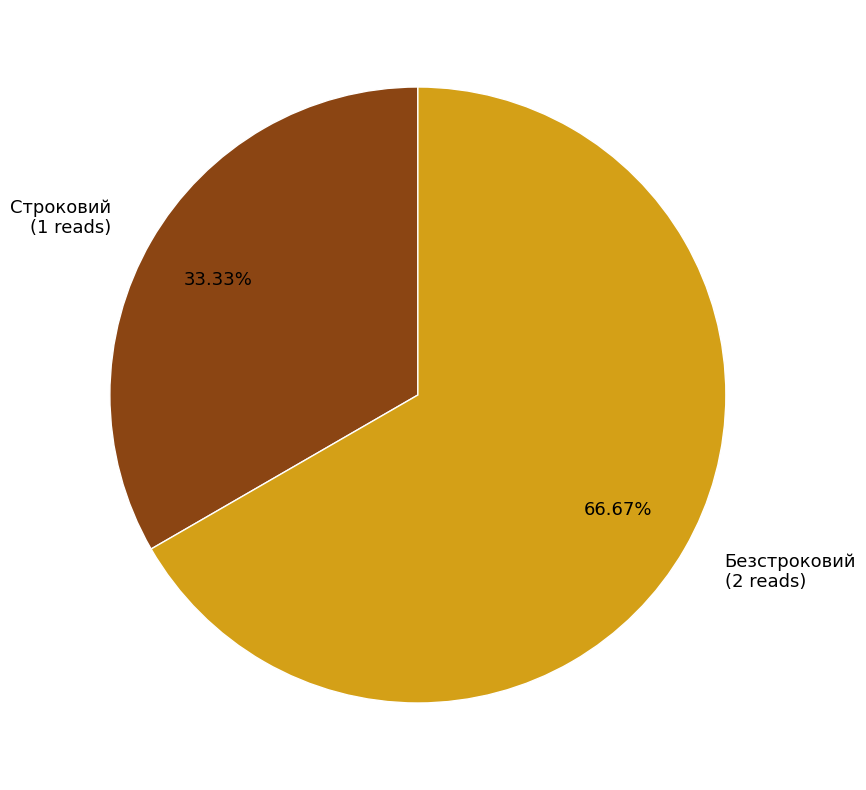

What is the majority slice?

Безстроковий